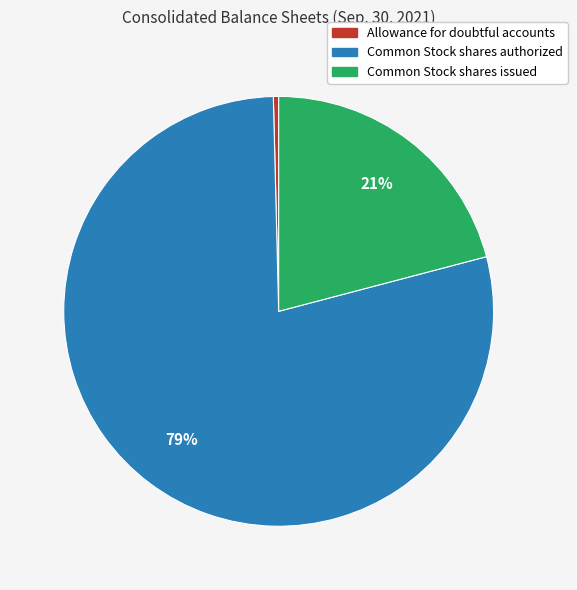

What is the largest slice in the pie chart?

Common Stock shares authorized